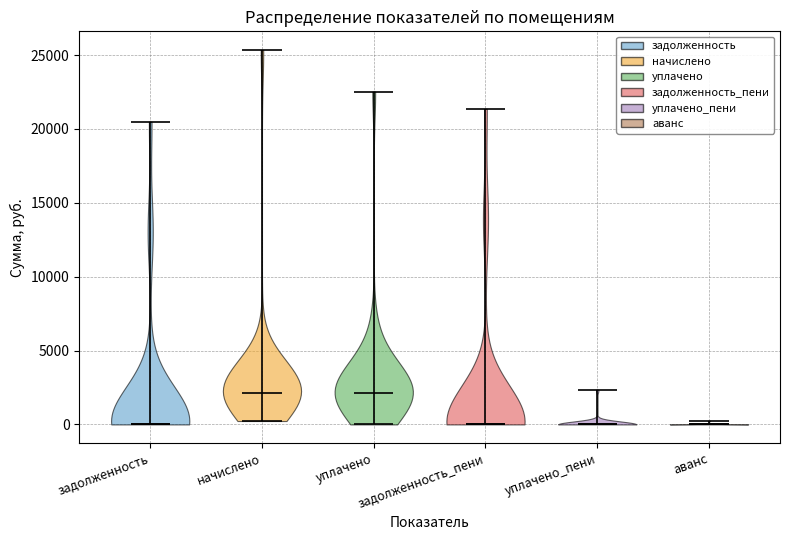

Reading left to right, read every violin against the y-axis: where its median line is, and the lowest and highest points it reaches. The values are not printed on the chart, so give them approximately, as read against the axis.

задолженность: median line 0, lowest point 0, highest point 20500
начислено: median line 2000, lowest point 0, highest point 25500
уплачено: median line 2000, lowest point 0, highest point 22500
задолженность_пени: median line 0, lowest point 0, highest point 21500
уплачено_пени: median line 0, lowest point 0, highest point 2500
аванс: median line 0, lowest point 0, highest point 0